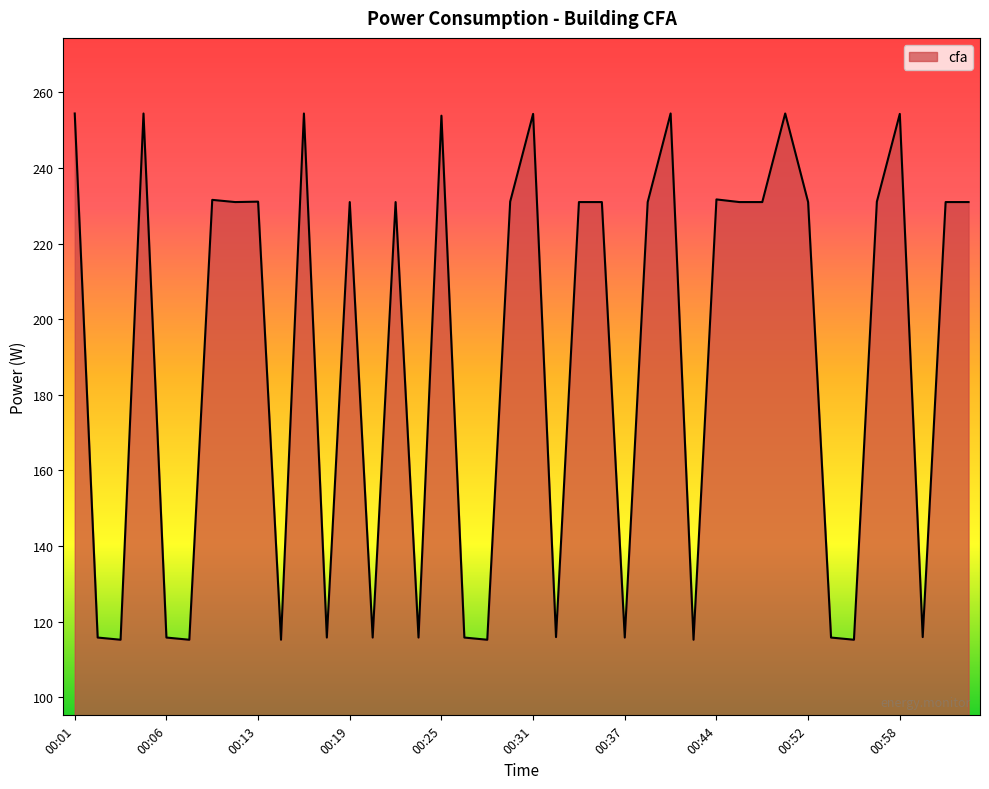

What is the difference between the maximum and minimum values?

139.2